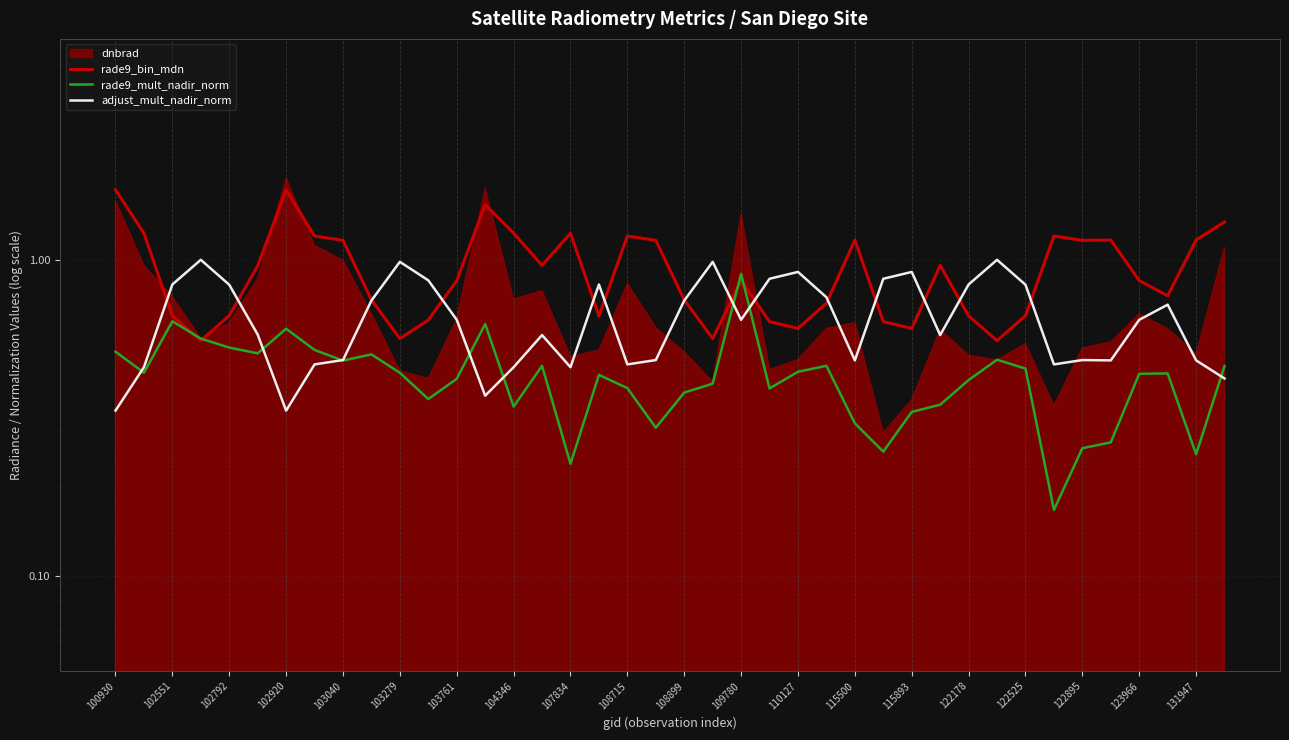

The rade9_mult_nadir_norm series shows 0.2 at 33. True or false?

True